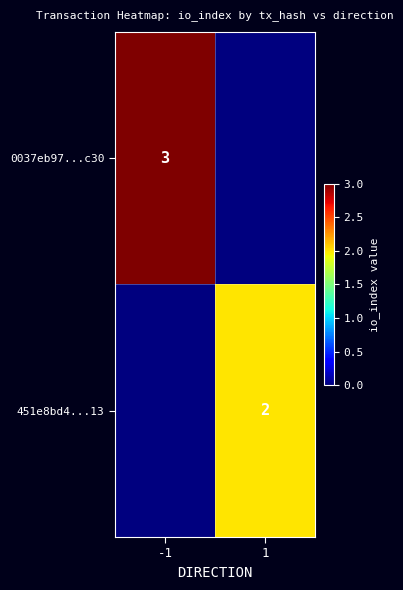

True or false: 0037eb97...c30 has a value of 3 at -1.

True